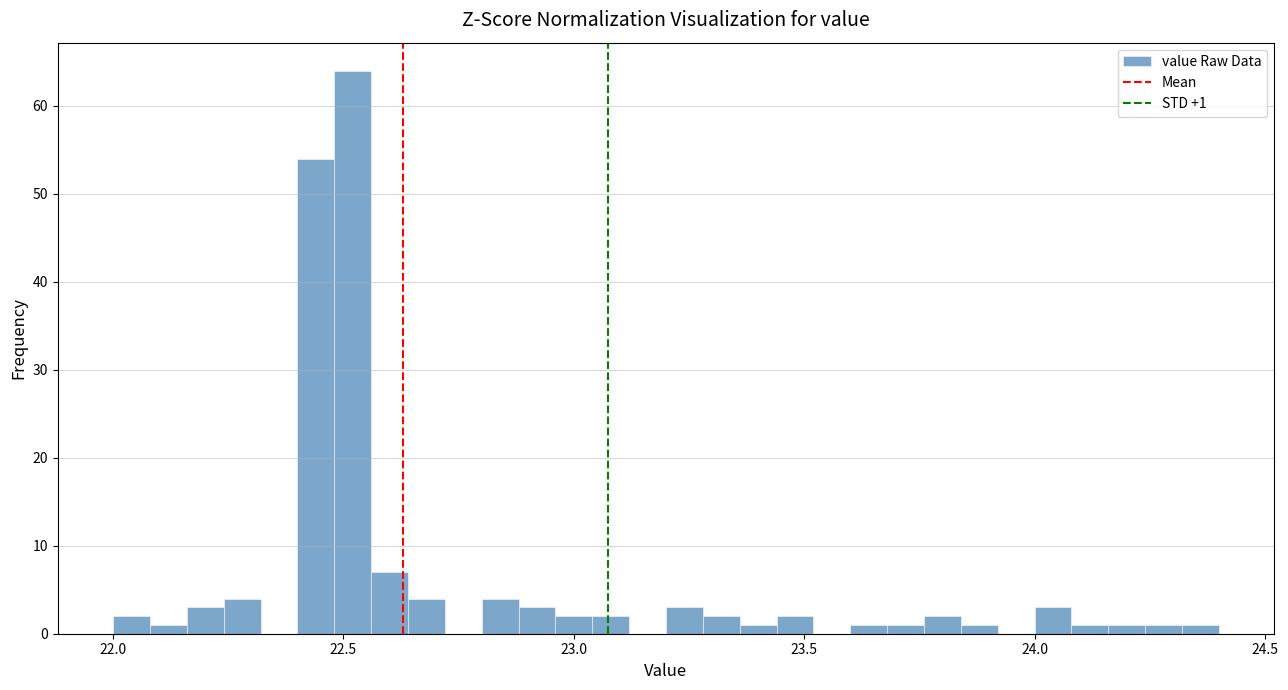

Around what value on the x-axis is the tallest bar? Give the approximate position of its centre, as read against the axis.

22.50